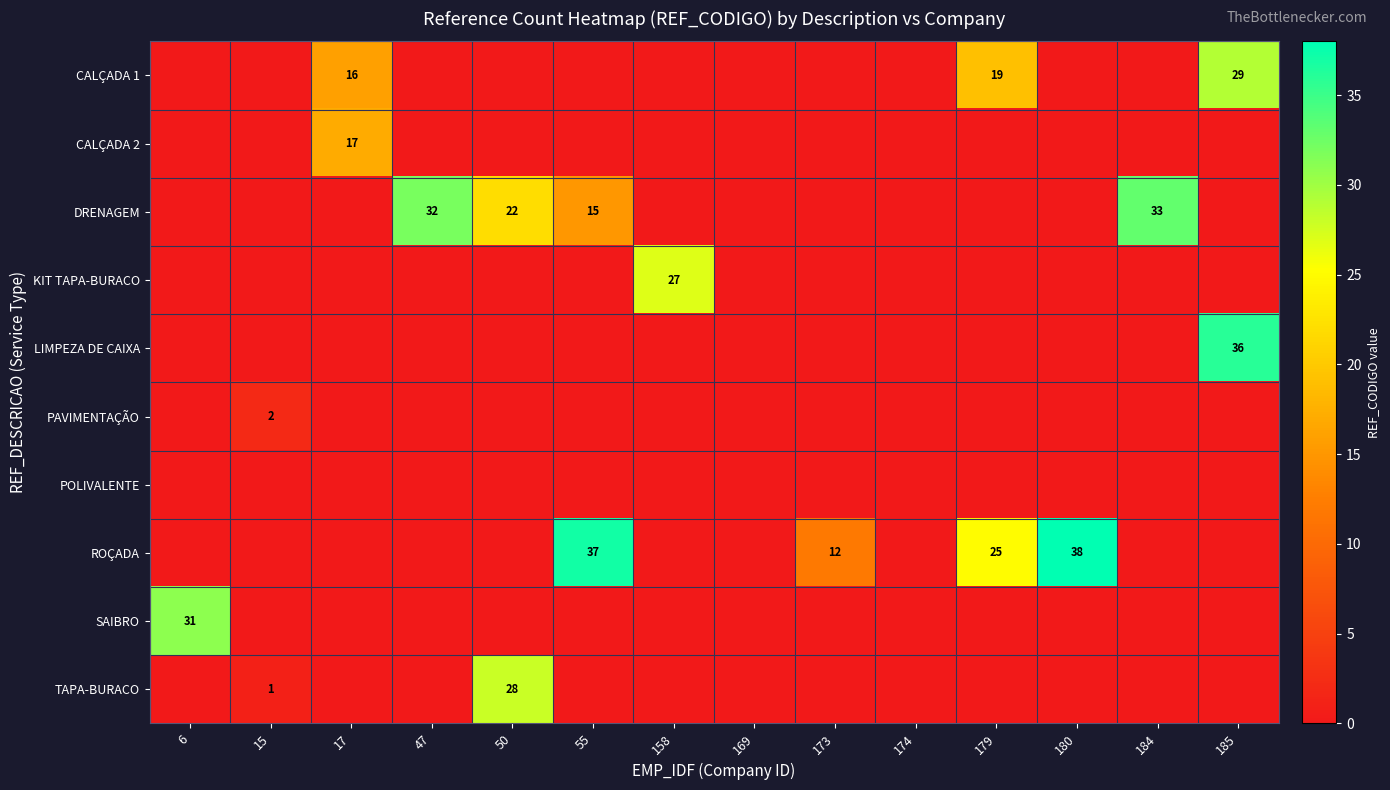

True or false: ROÇADA has a value of 68 at 180.

False